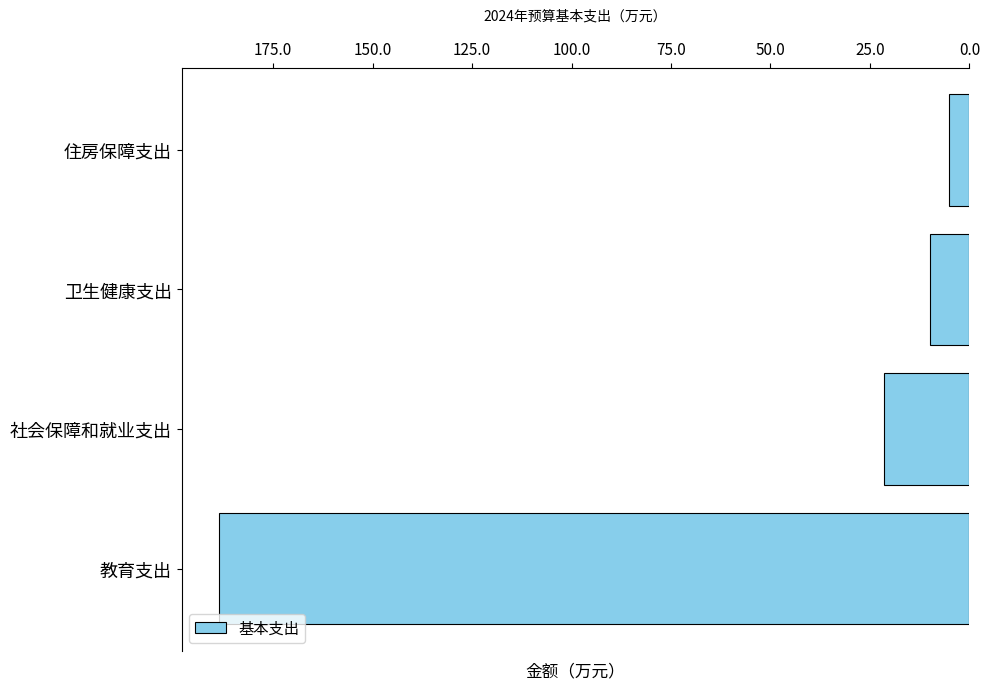

Are the bars grouped side by side (vs. stacked)?

No